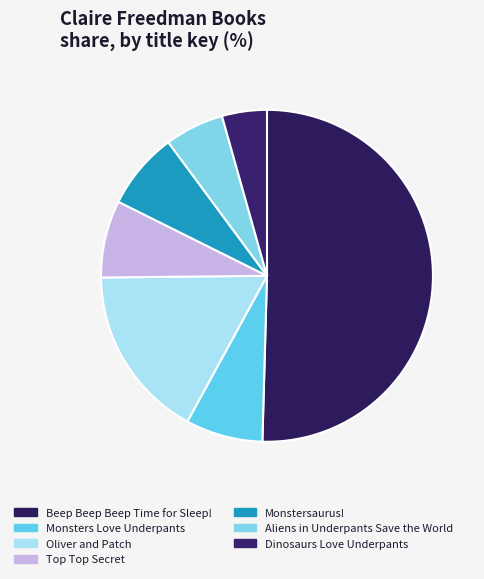

What is the largest slice in the pie chart?

Beep Beep Beep Time for Sleep!